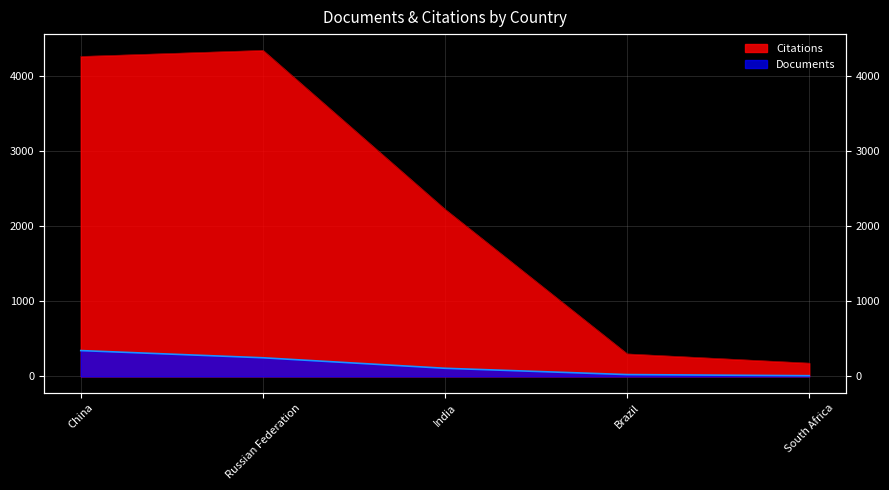

Does the chart have visible grid lines?

Yes